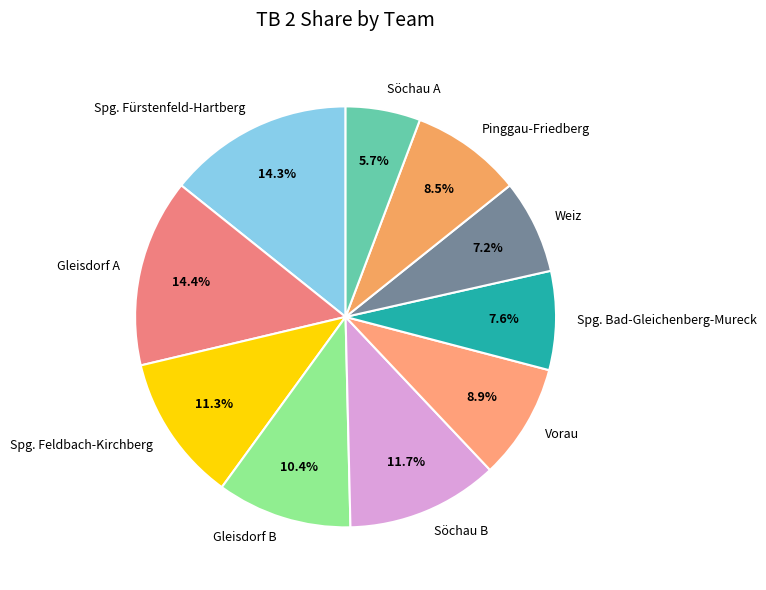

How many segments does this pie chart have?

10